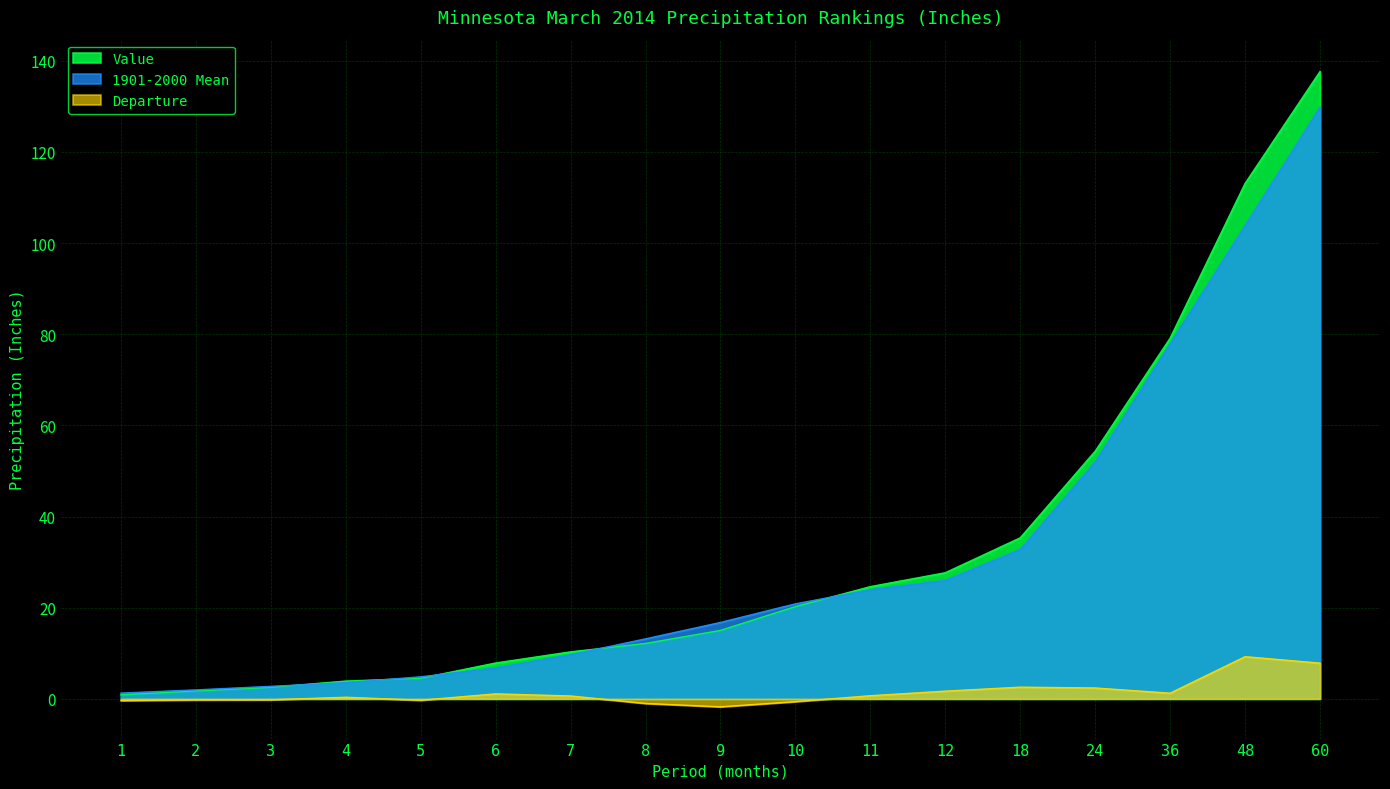

At which category is the sum across all series the highest?

60